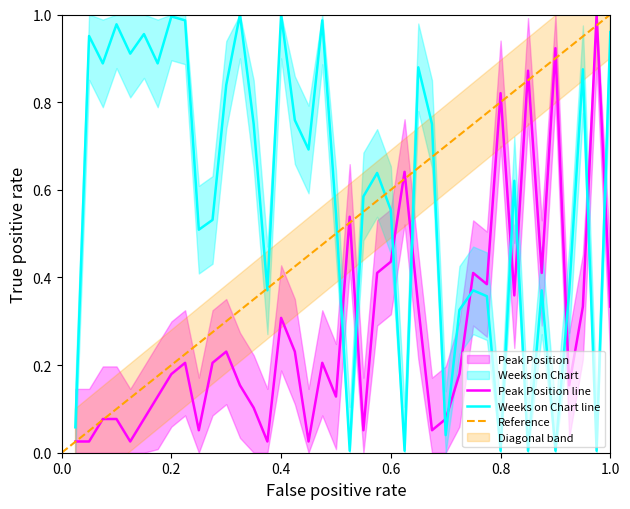

How many distinct data groups are displayed?

2